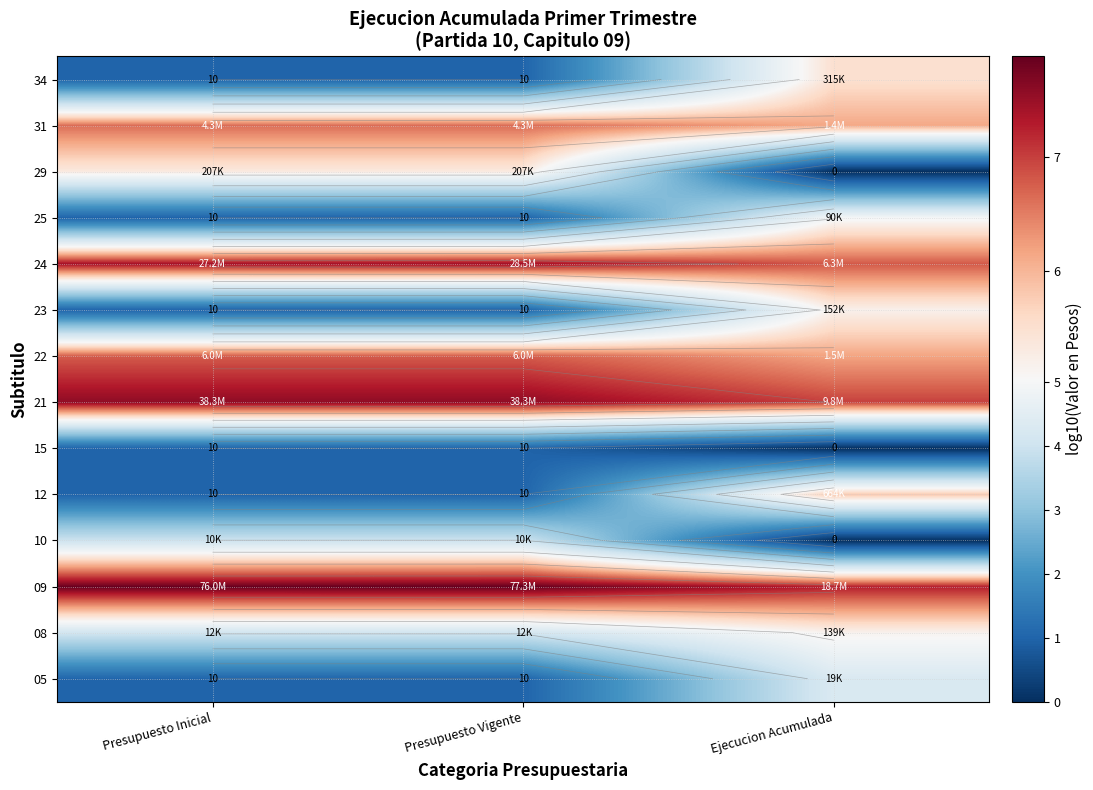

At how many categories does at least one series exceed 3?

3